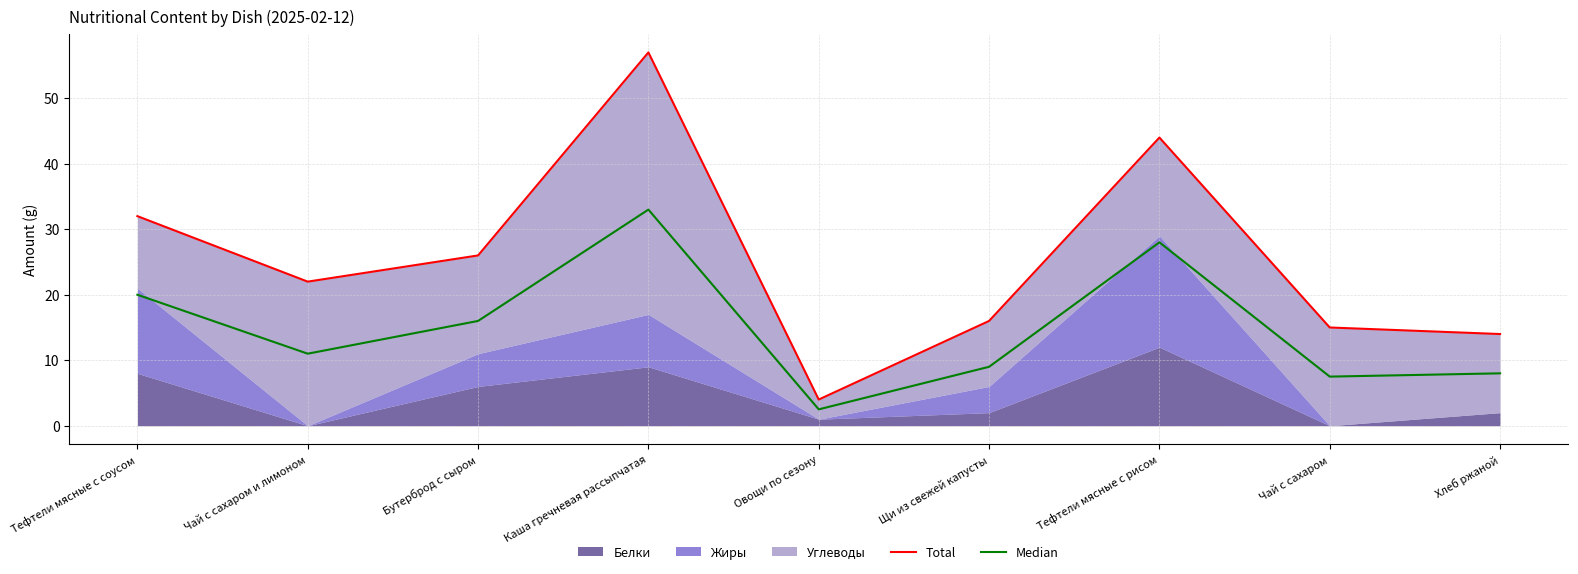

The Median series shows 2.5 at Овощи по сезону. True or false?

True